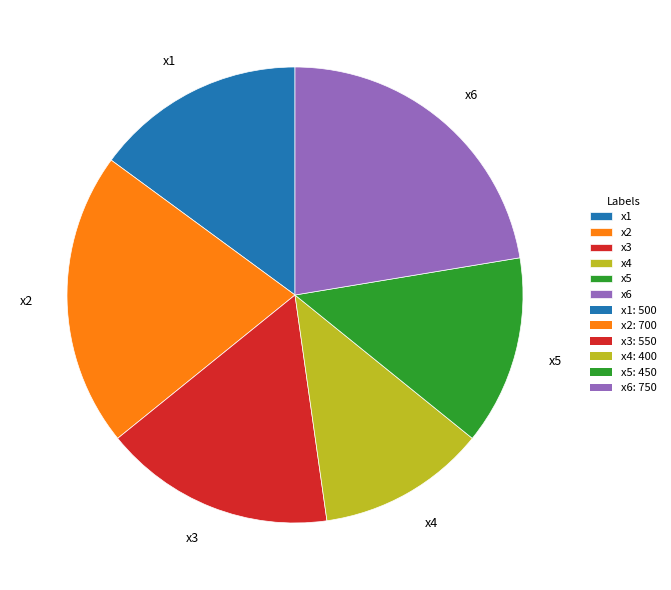

Does any single category account for the majority?

No